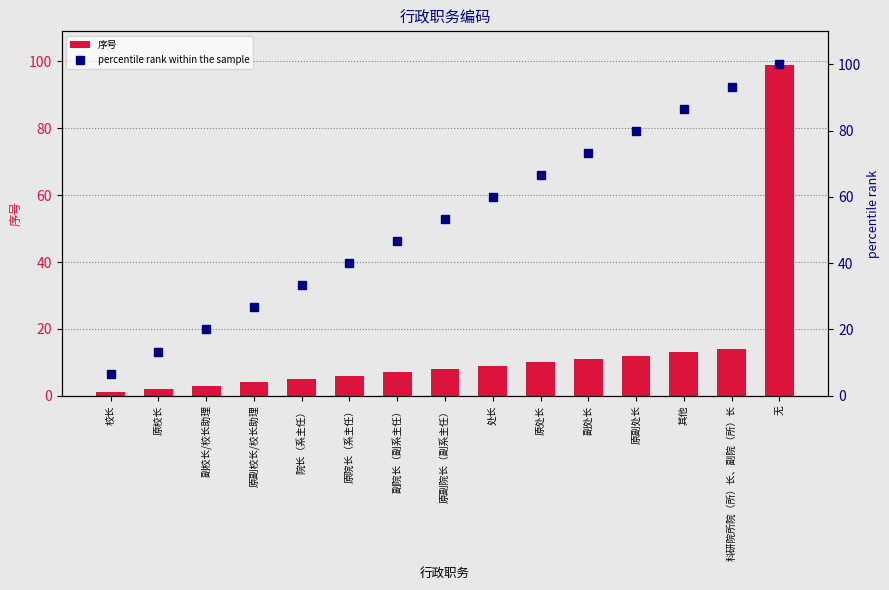

How many categories are shown in the chart?

15